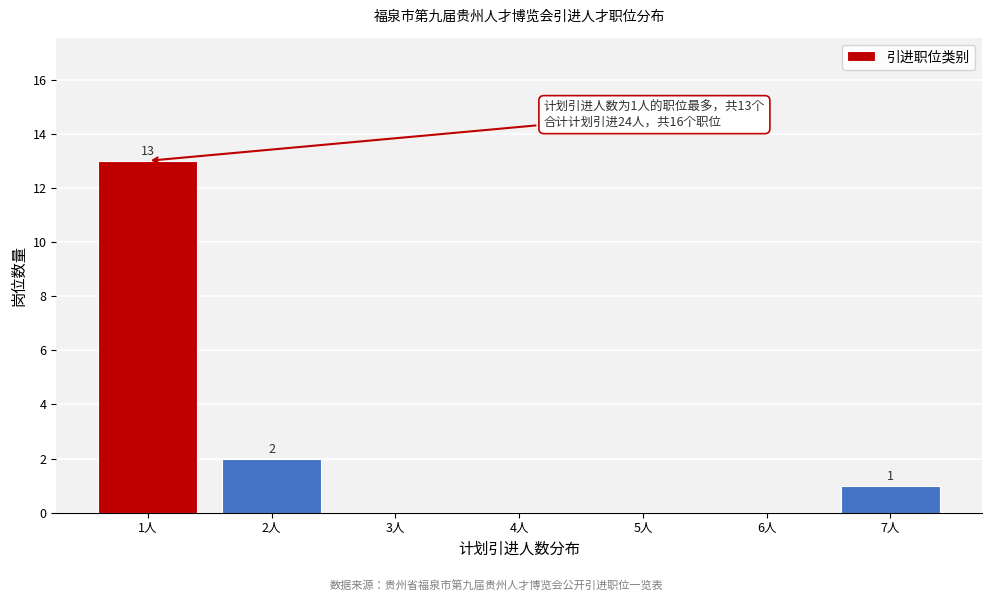

Over which range of the x-axis is the bar tallest?

0.5 to 1.5